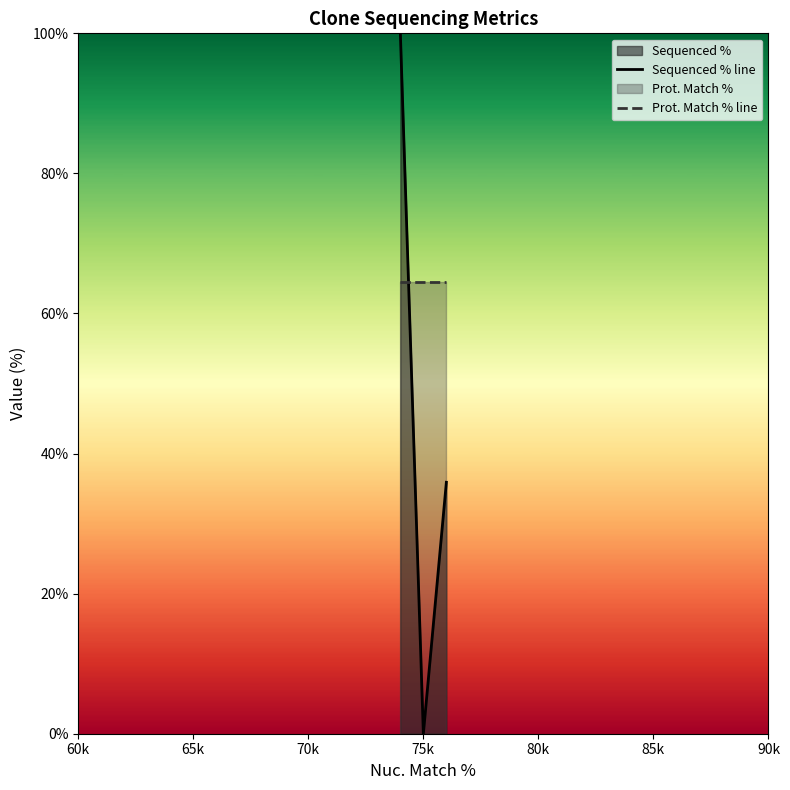

Rank the series by their average value, from lowest to highest.

Sequenced % line, Prot. Match % line